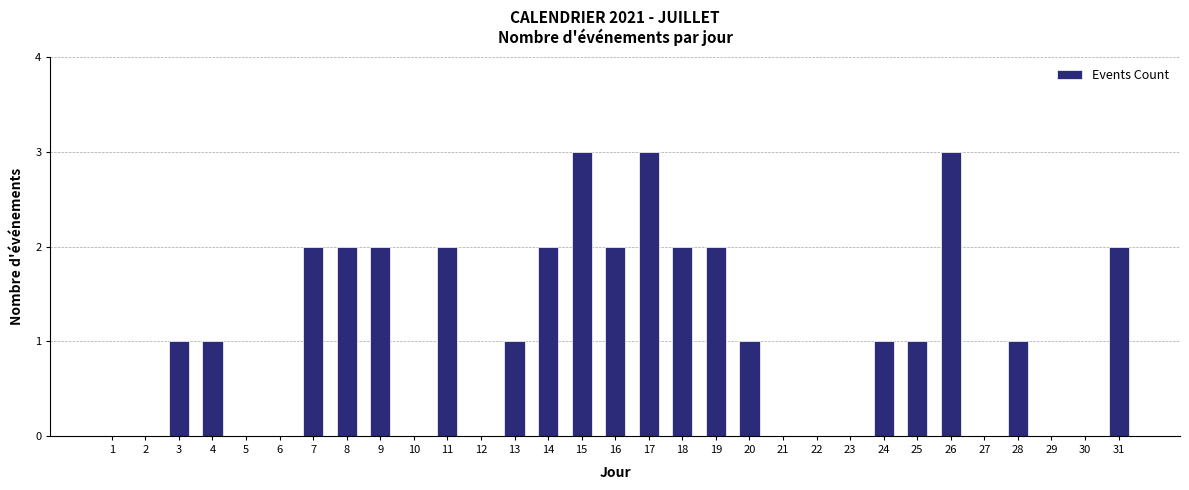

Reading left to right, list all the values displayed in this chart.

0	0	1	1	0	0	2	2	2	0	2	0	1	2	3	2	3	2	2	1	0	0	0	1	1	3	0	1	0	0	2